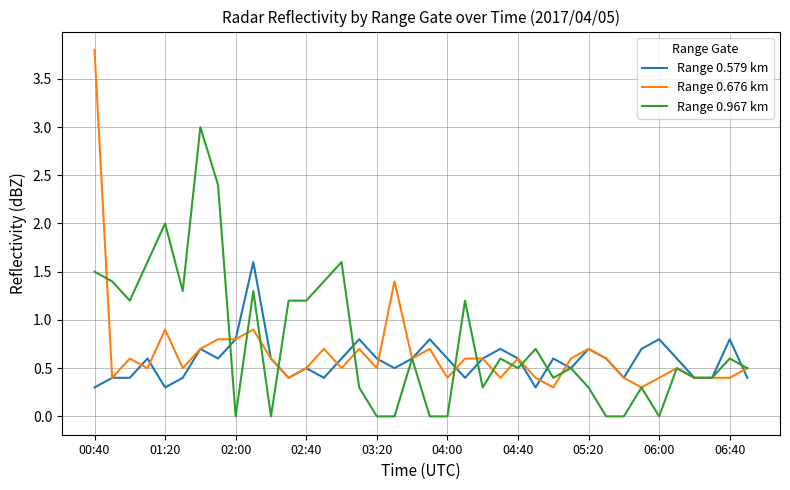

What is the highest value of the Range 0.676 km series?

3.8